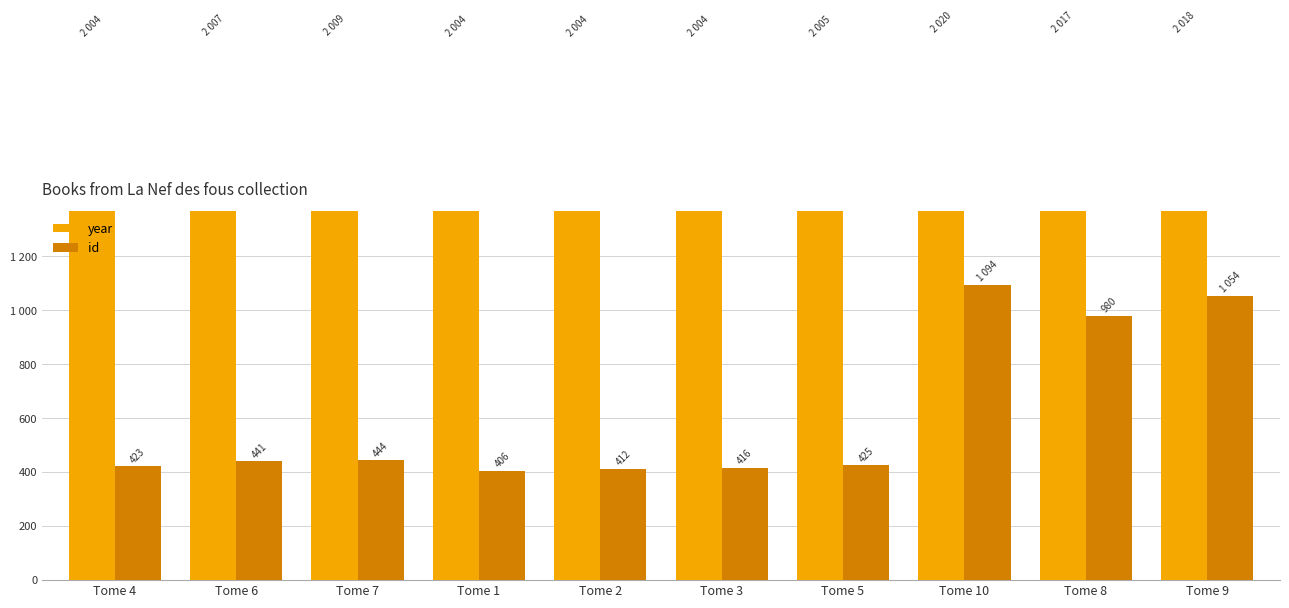

True or false: id has a value of 1054 at Tome 9.

True